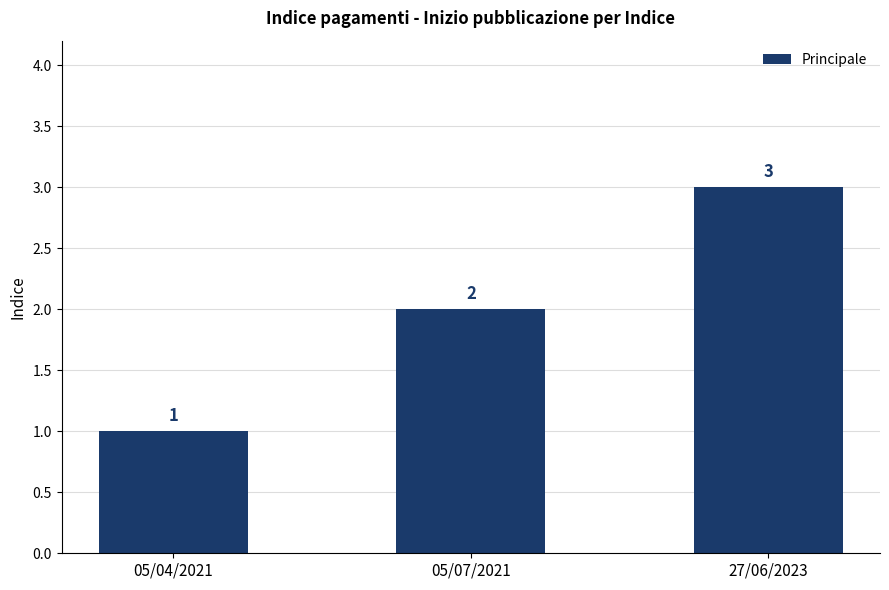

Read the value at 27/06/2023.

3